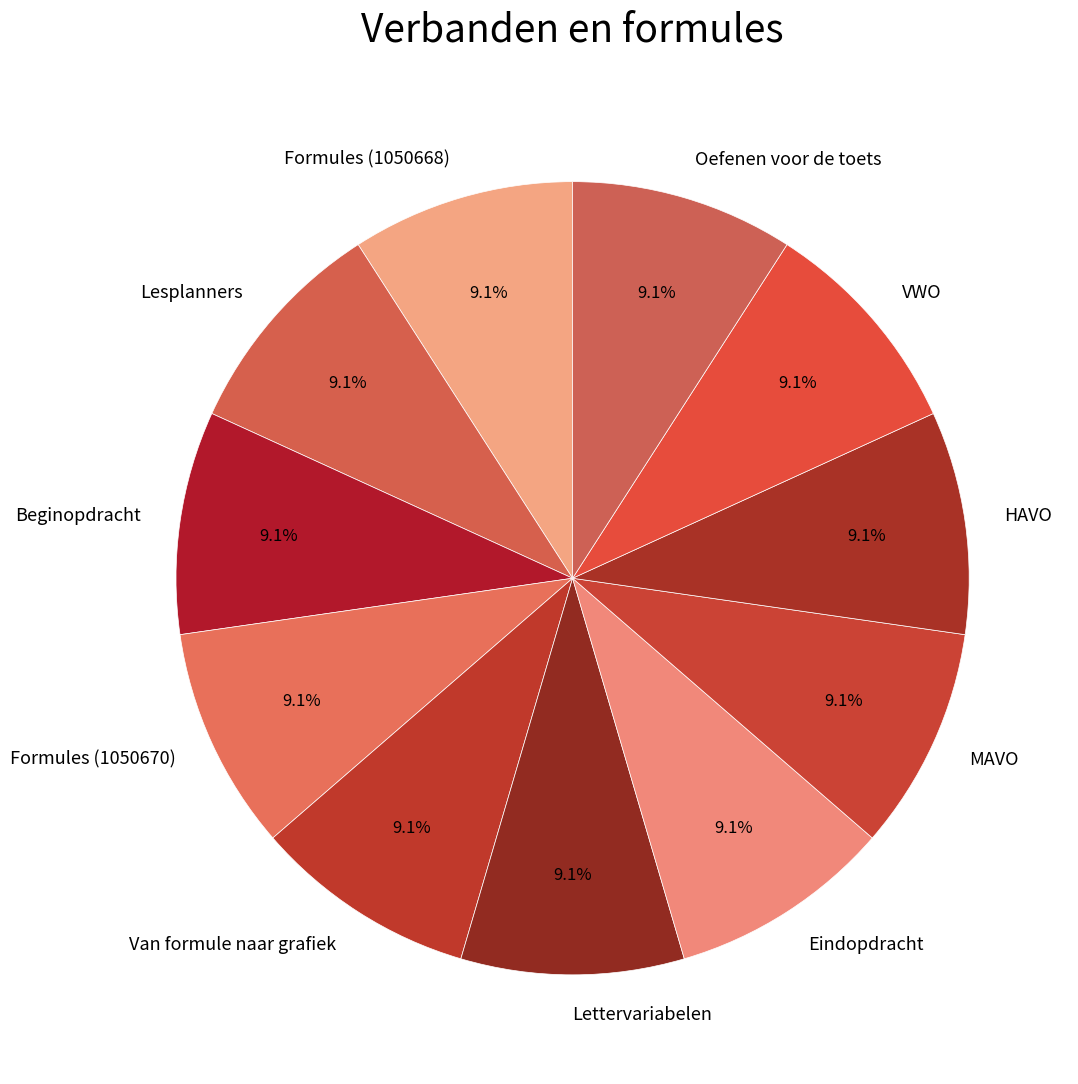

Count the number of slices in the pie.

11